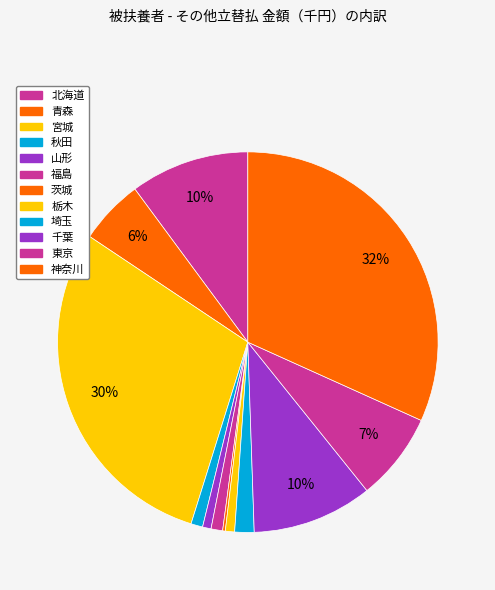

How much of the chart is everything except 神奈川?

68.3%